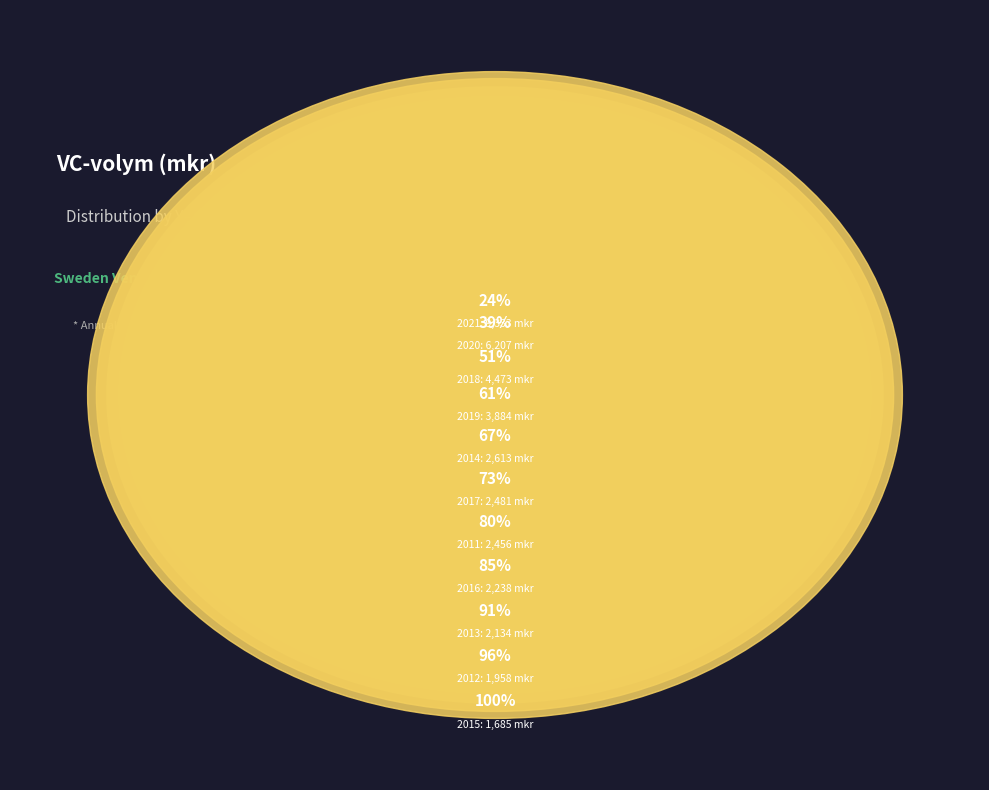

Is 2021 the majority of the pie?

No